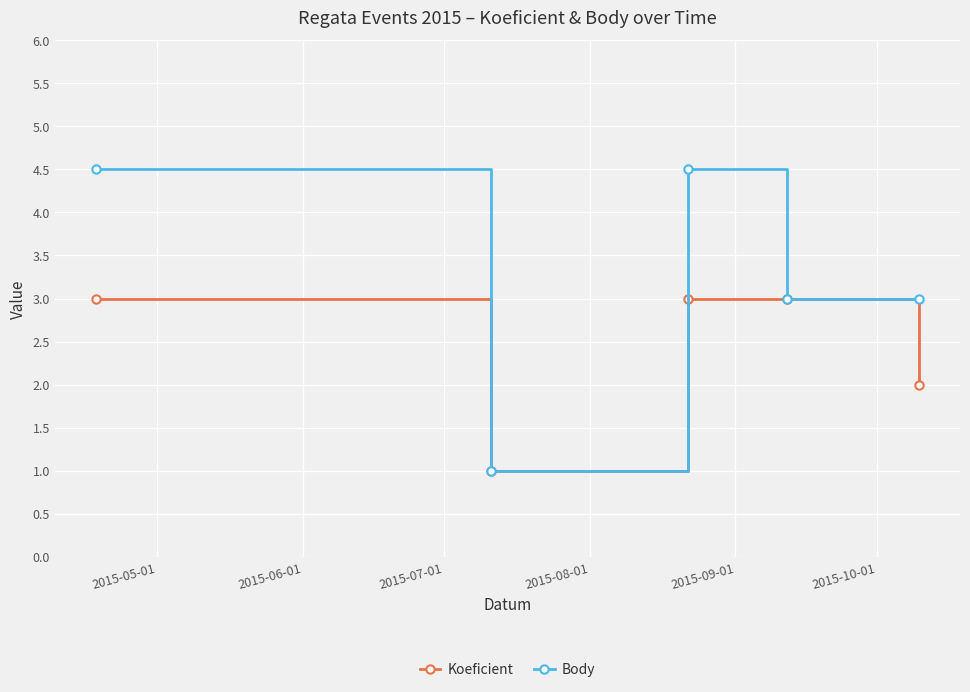

Which series has the widest spread of values?

Body